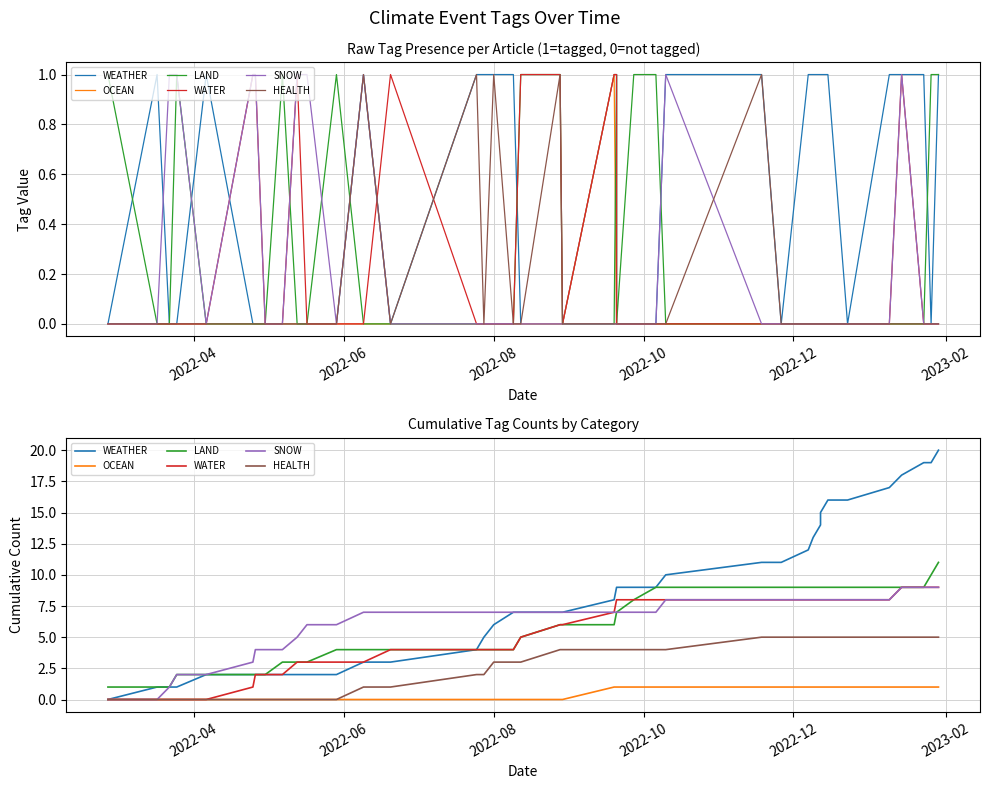

How many SNOW values are between 6 and 8?

26